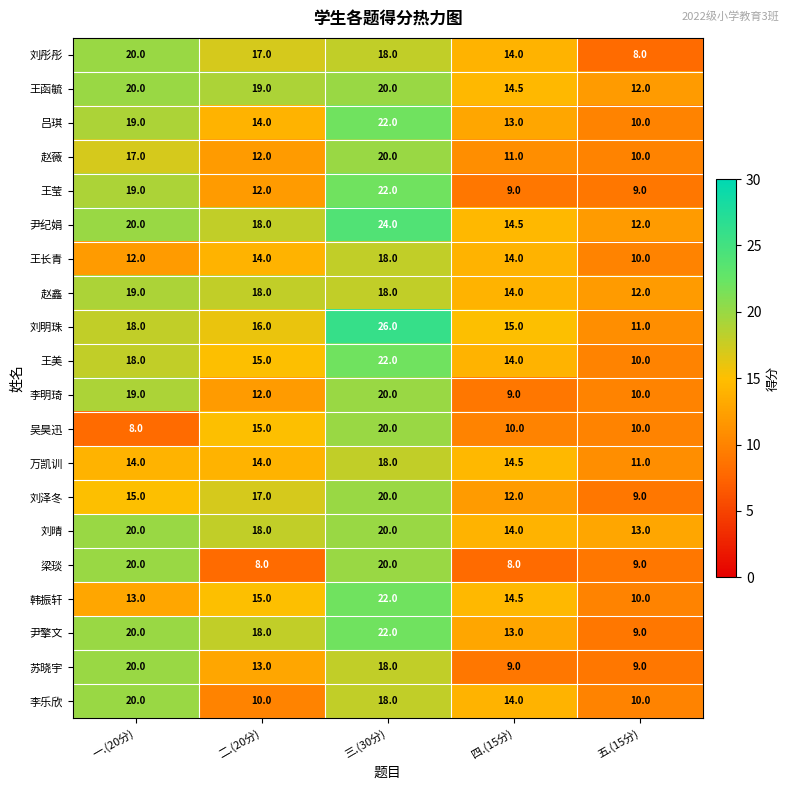

What is the minimum value shown in the chart?

8.0